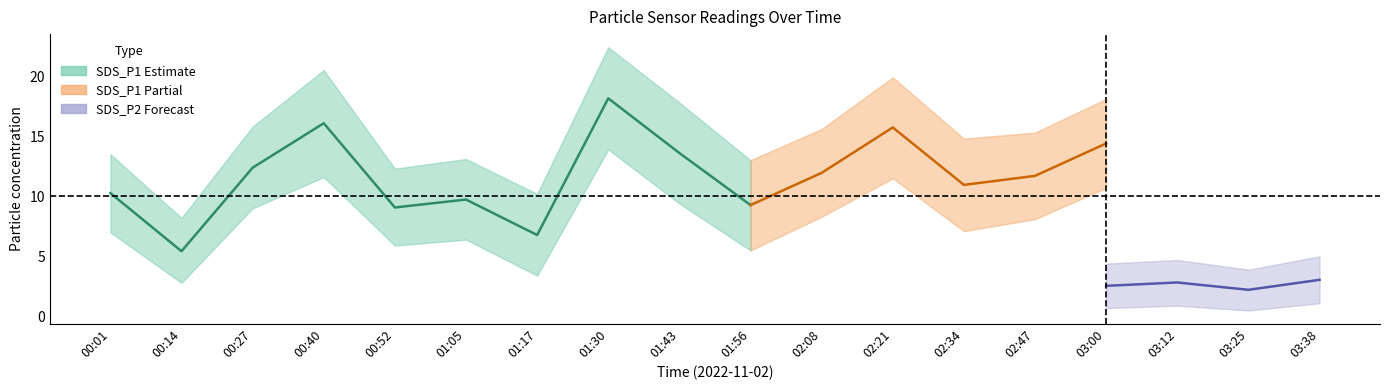

Where is the first local maximum for SDS_P1_lower?

00:40